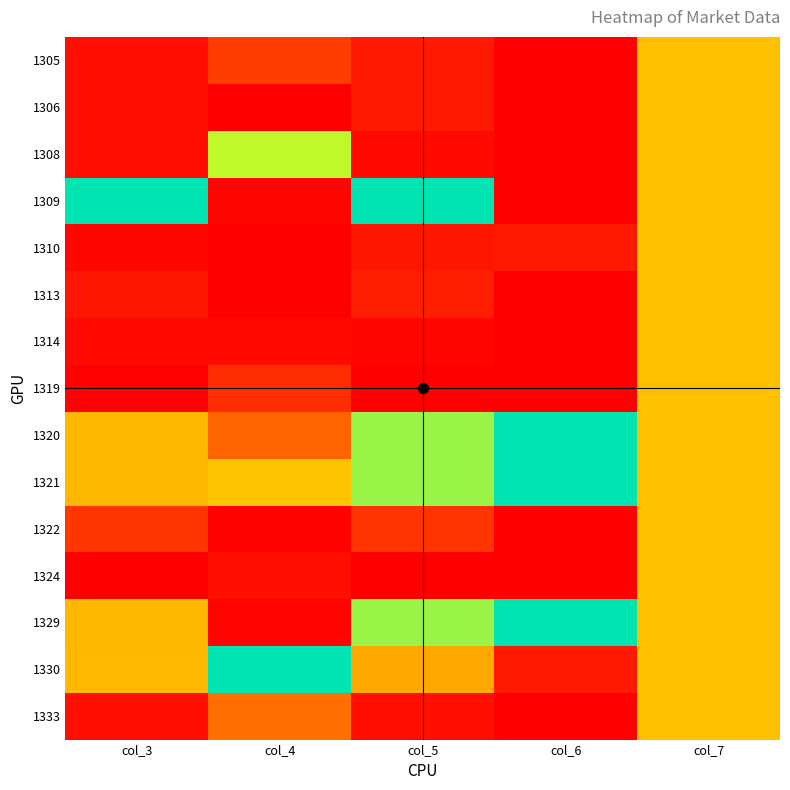

Reading right to left, list all the values displayed in this chart.

1305: col_7=0.5	col_6=0.0	col_5=0.1	col_4=0.2	col_3=0.0
1306: col_7=0.5	col_6=0.0	col_5=0.1	col_4=0.0	col_3=0.0
1308: col_7=0.5	col_6=0.0	col_5=0.0	col_4=0.7	col_3=0.0
1309: col_7=0.5	col_6=0.0	col_5=1.0	col_4=0.0	col_3=1.0
1310: col_7=0.5	col_6=0.1	col_5=0.1	col_4=0.0	col_3=0.0
1313: col_7=0.5	col_6=0.0	col_5=0.1	col_4=0.0	col_3=0.1
1314: col_7=0.5	col_6=0.0	col_5=0.0	col_4=0.0	col_3=0.0
1319: col_7=0.5	col_6=0.0	col_5=0.0	col_4=0.1	col_3=0.0
1320: col_7=0.5	col_6=1.0	col_5=0.8	col_4=0.3	col_3=0.5
1321: col_7=0.5	col_6=1.0	col_5=0.8	col_4=0.5	col_3=0.5
1322: col_7=0.5	col_6=0.0	col_5=0.1	col_4=0.0	col_3=0.1
1324: col_7=0.5	col_6=0.0	col_5=0.0	col_4=0.0	col_3=0.0
1329: col_7=0.5	col_6=1.0	col_5=0.8	col_4=0.0	col_3=0.5
1330: col_7=0.5	col_6=0.1	col_5=0.4	col_4=1.0	col_3=0.5
1333: col_7=0.5	col_6=0.0	col_5=0.0	col_4=0.3	col_3=0.0